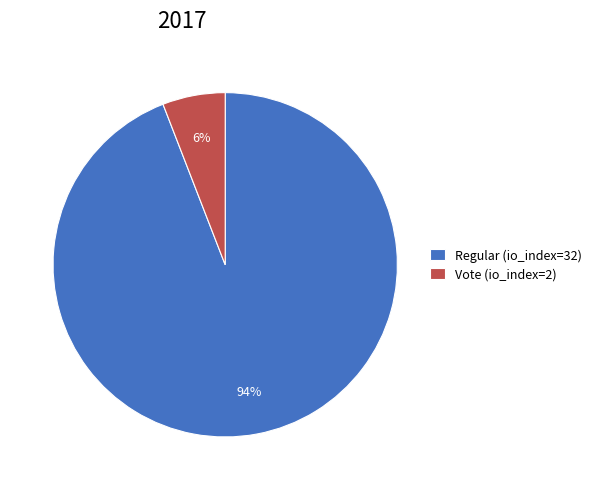

Is it true that Vote (io_index=2) is 6% of the pie?

True